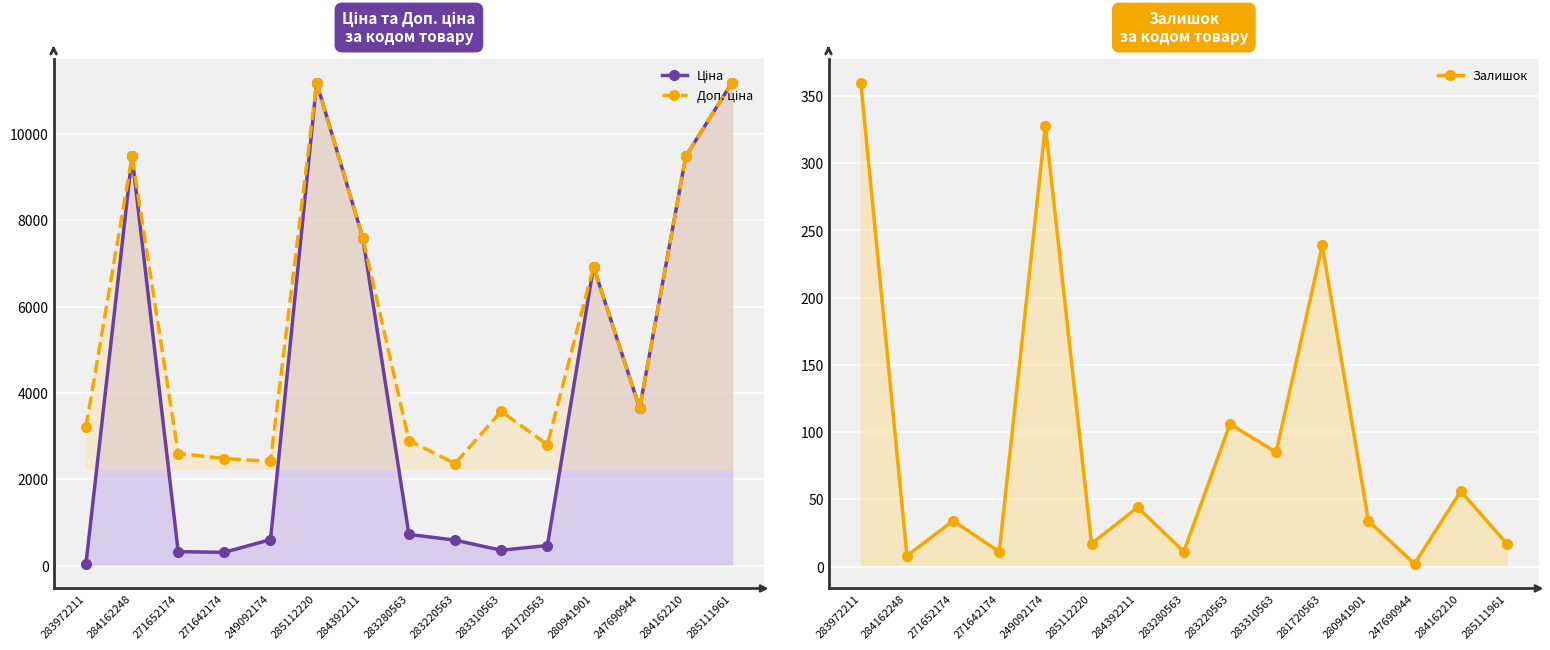

True or false: Ціна has more than 0 interior local peaks.

True